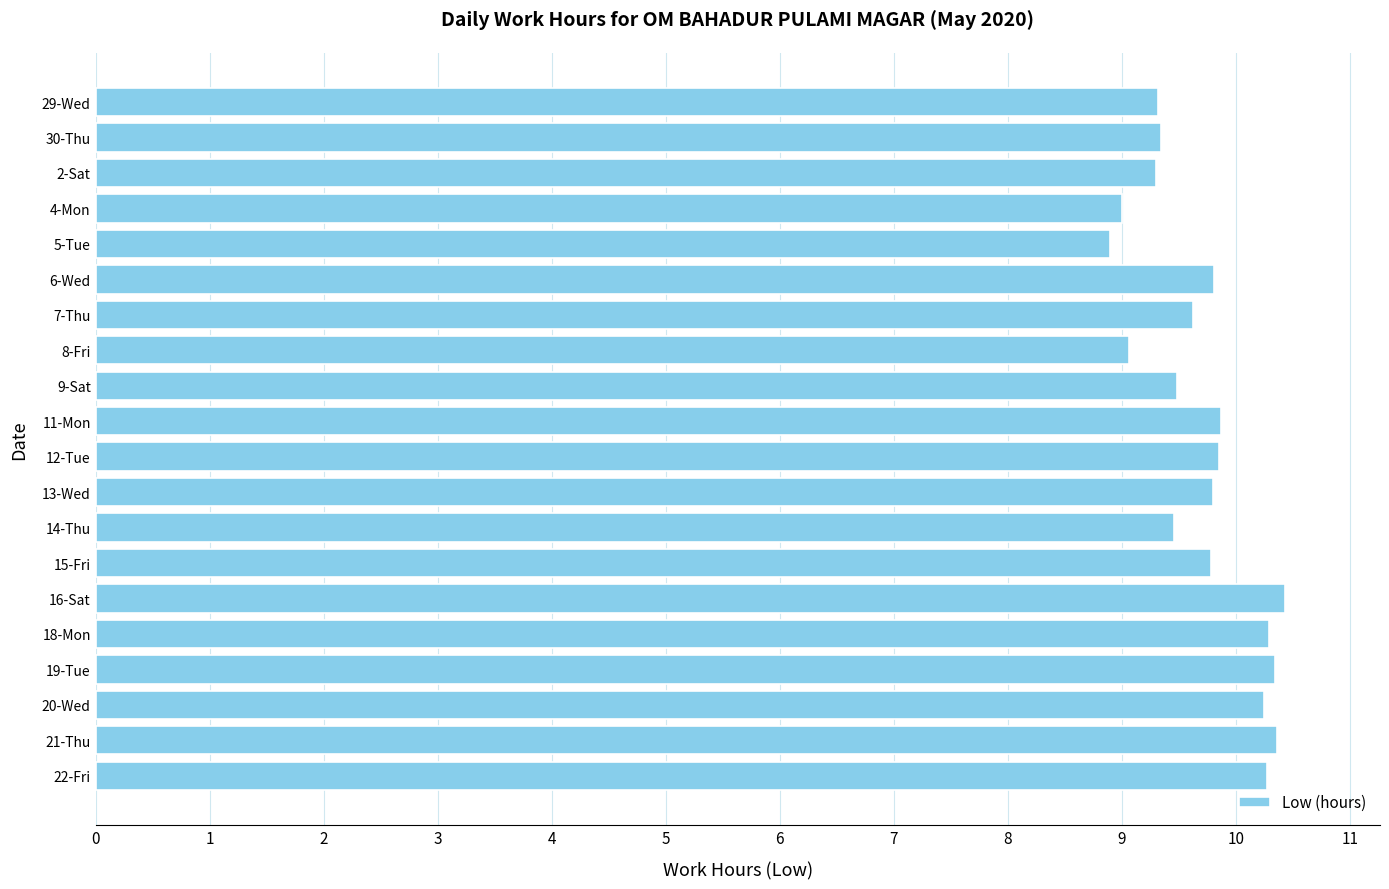

What is the greatest value displayed?

10.4